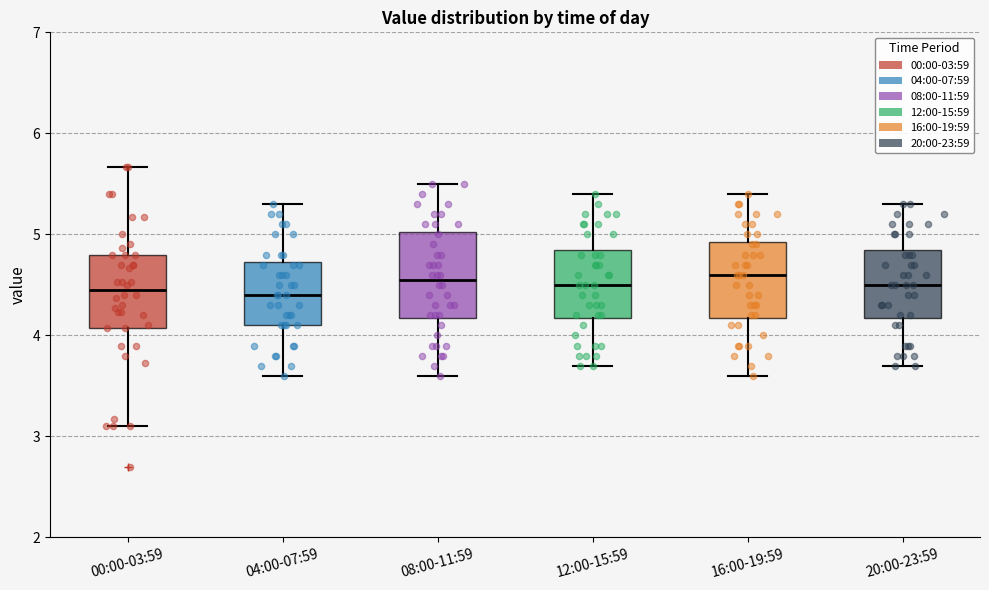

Reading left to right, transcribe this box plot: for each box, give where its median line is, the range the box spans, and where its two whiskers end, as read against the y-axis. The values are not printed on the chart, so give them approximately, as read against the axis.

00:00-03:59: median 4.5, box 4.1 to 4.8, whiskers 3.1 to 5.7
04:00-07:59: median 4.4, box 4.1 to 4.7, whiskers 3.6 to 5.3
08:00-11:59: median 4.6, box 4.2 to 5.0, whiskers 3.6 to 5.5
12:00-15:59: median 4.5, box 4.2 to 4.9, whiskers 3.7 to 5.4
16:00-19:59: median 4.6, box 4.2 to 4.9, whiskers 3.6 to 5.4
20:00-23:59: median 4.5, box 4.2 to 4.9, whiskers 3.7 to 5.3